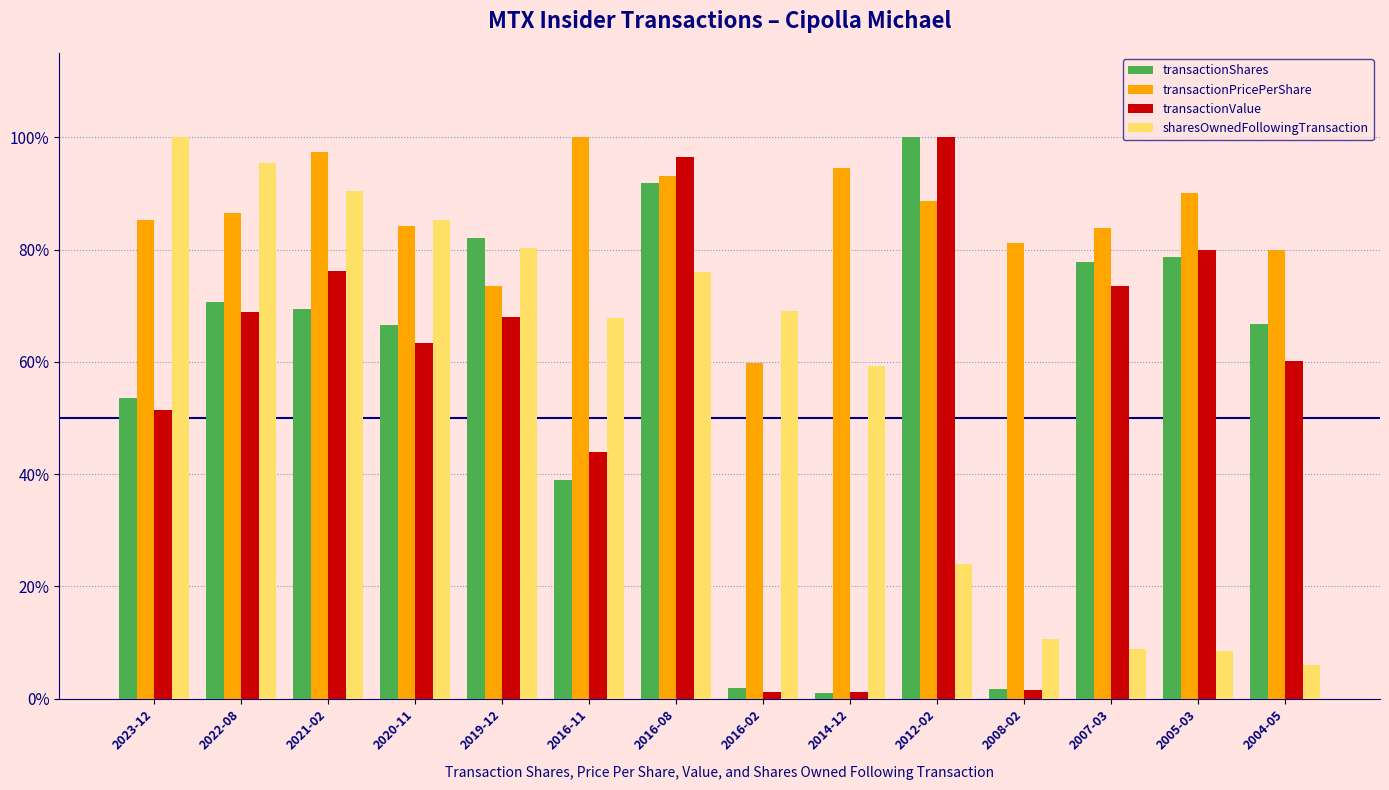

Is the value of transactionShares at 2016-08 greater than the value of sharesOwnedFollowingTransaction at 2012-02?

Yes